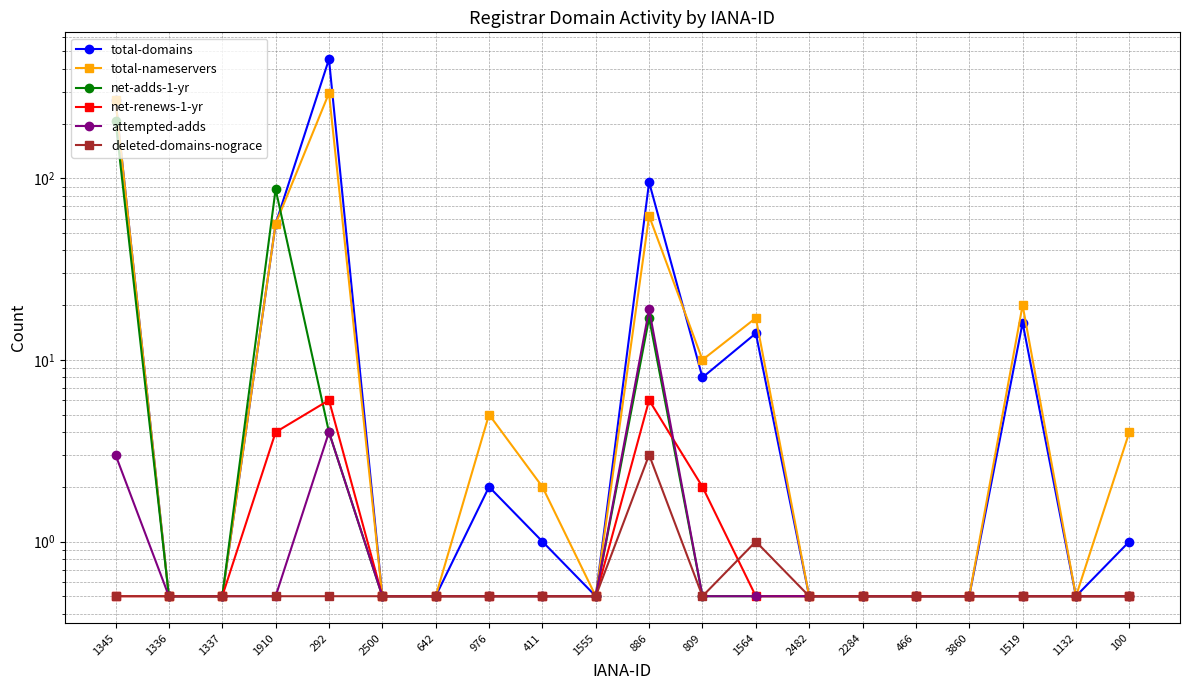

In net-renews-1-yr, how many points are higher than both neighbors (excluding endpoints)?

2